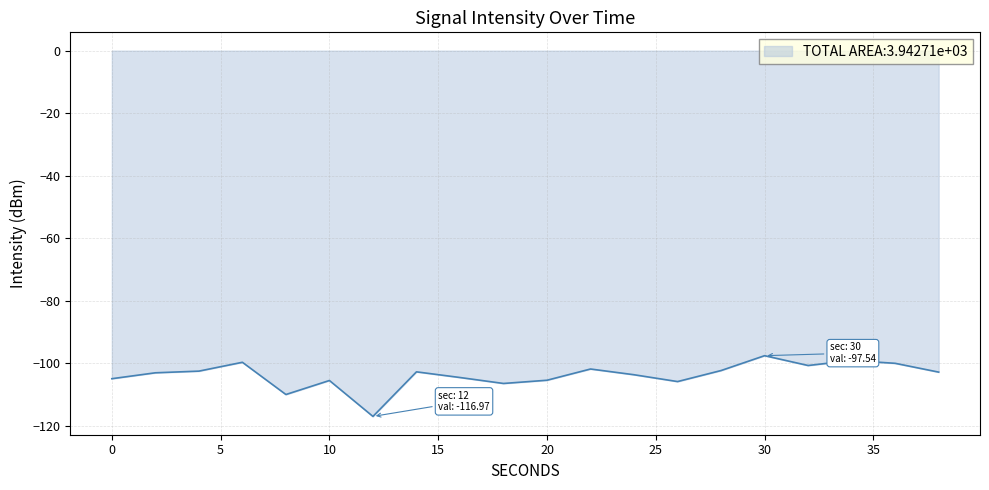

What is the greatest value displayed?

-97.5